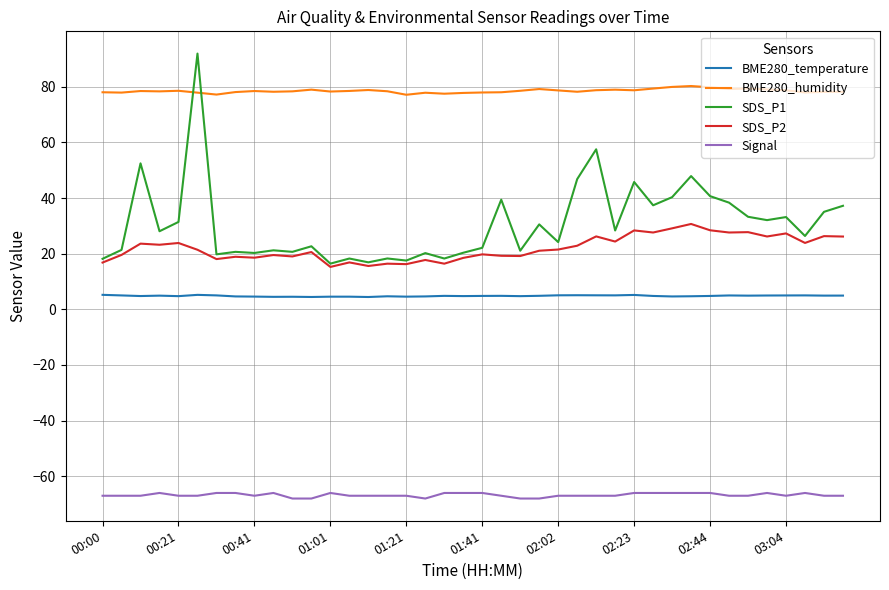

Rank the series by their maximum value, from lowest to highest.

Signal, BME280_temperature, SDS_P2, BME280_humidity, SDS_P1